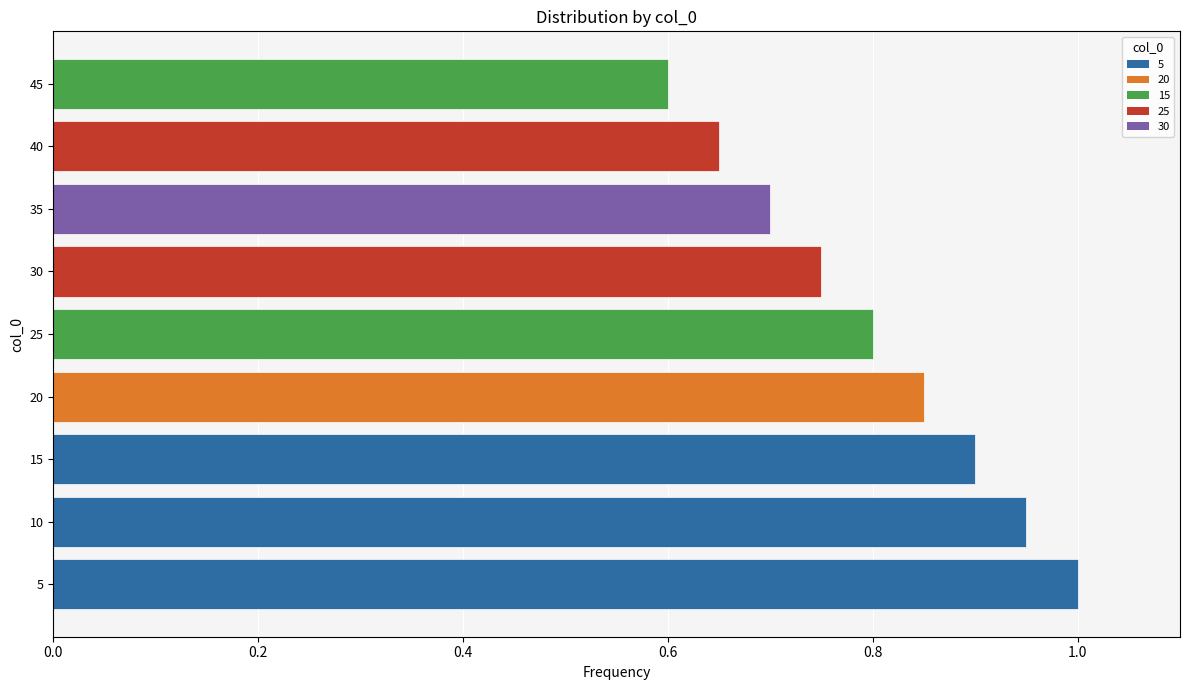

List the labels in order of value, largest first.

5, 10, 15, 20, 25, 30, 35, 40, 45